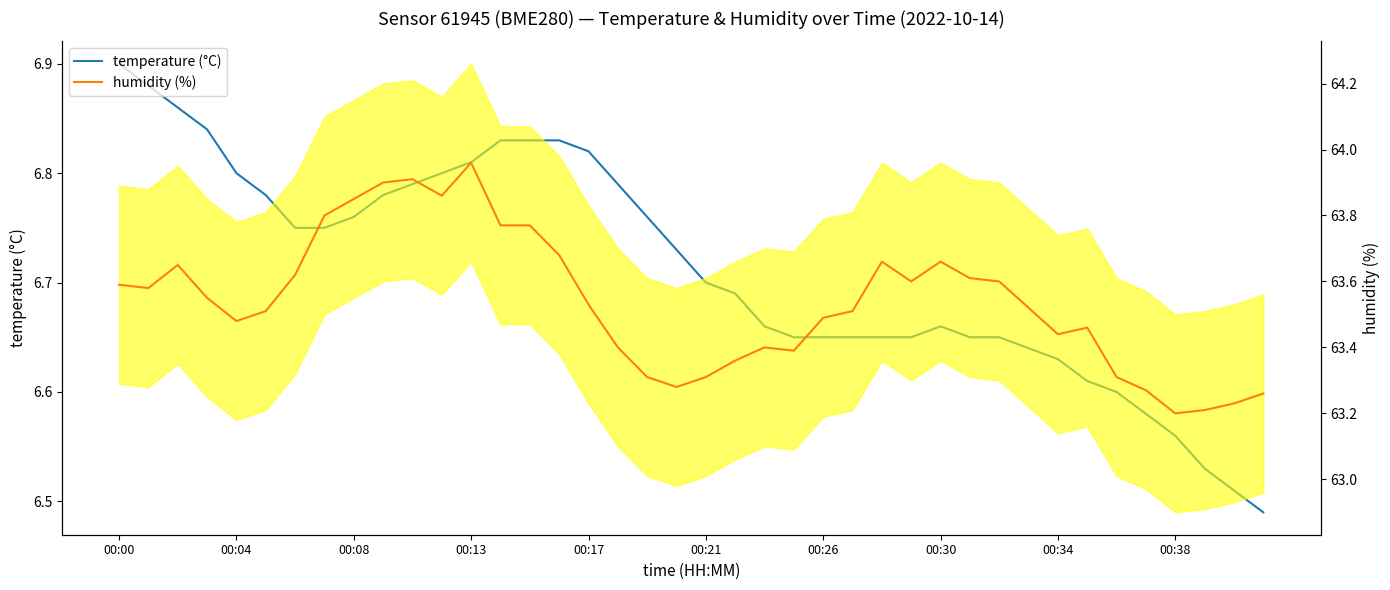

What is the lowest value of the humidity (%) series?

63.2